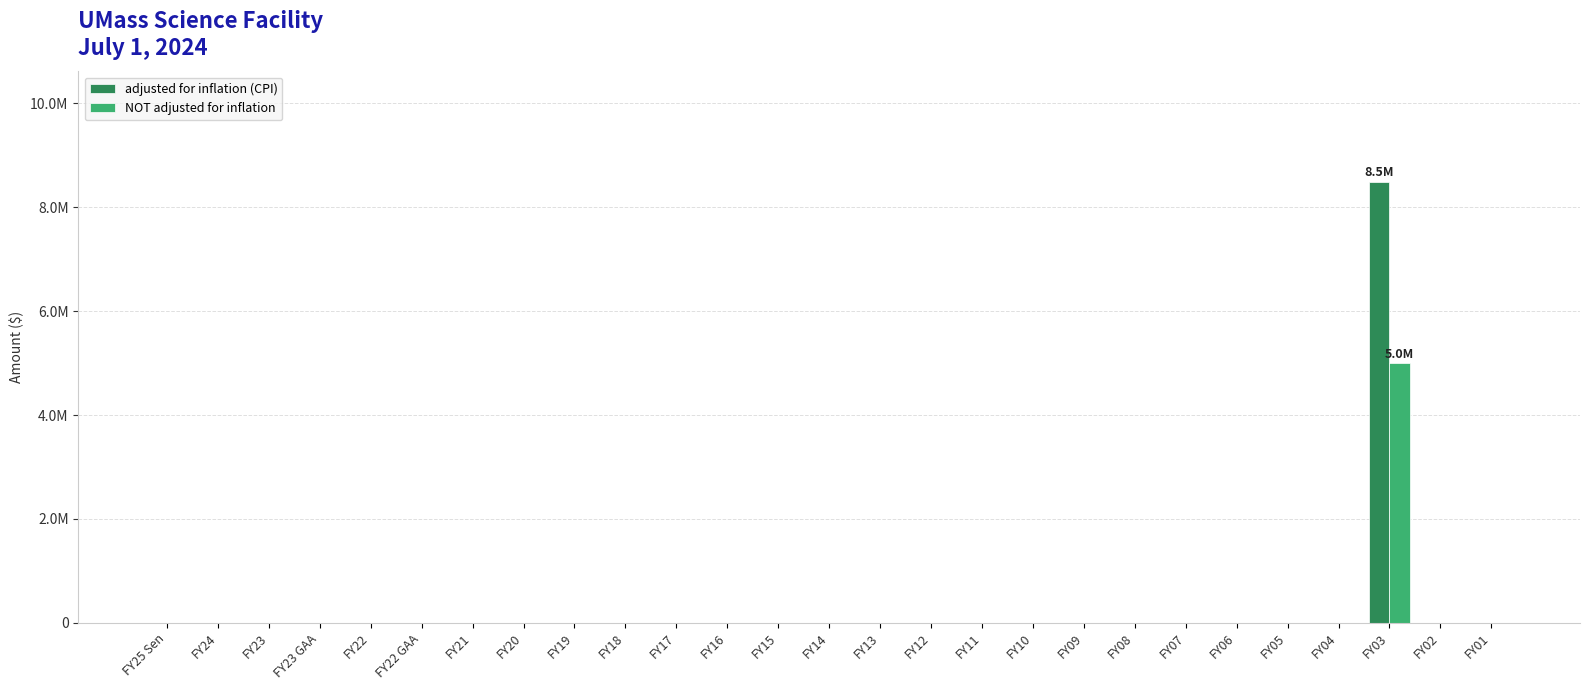

What are all the series names shown in the legend?

adjusted for inflation (CPI), NOT adjusted for inflation